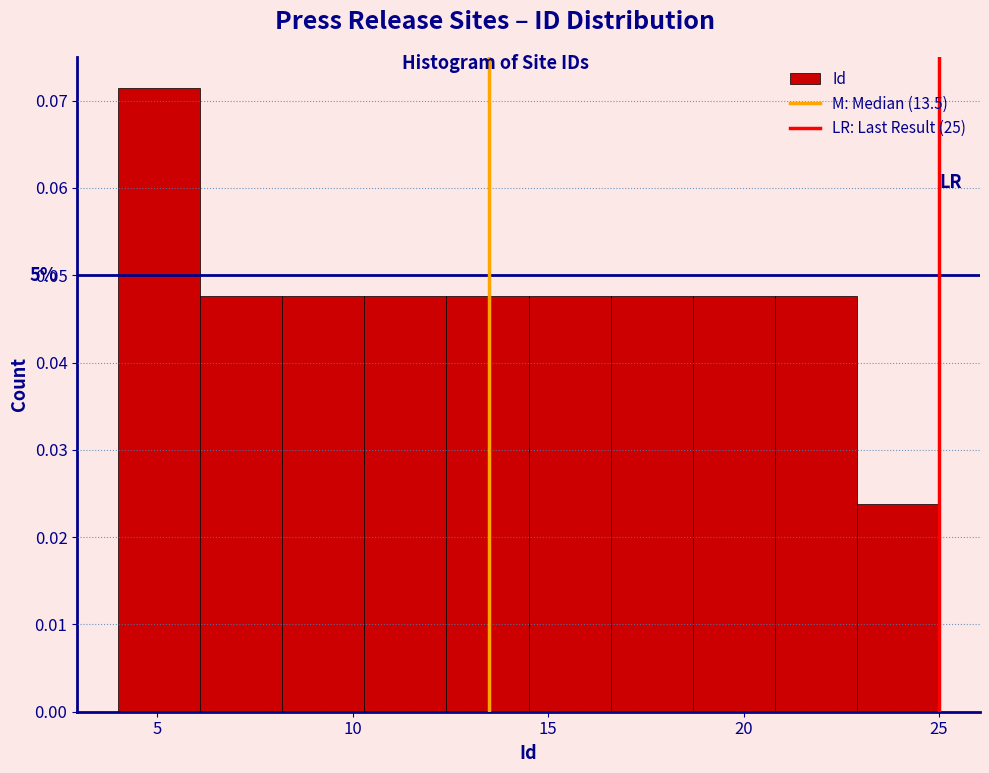

Which range on the x-axis has the tallest bar?

4.0 to 6.1